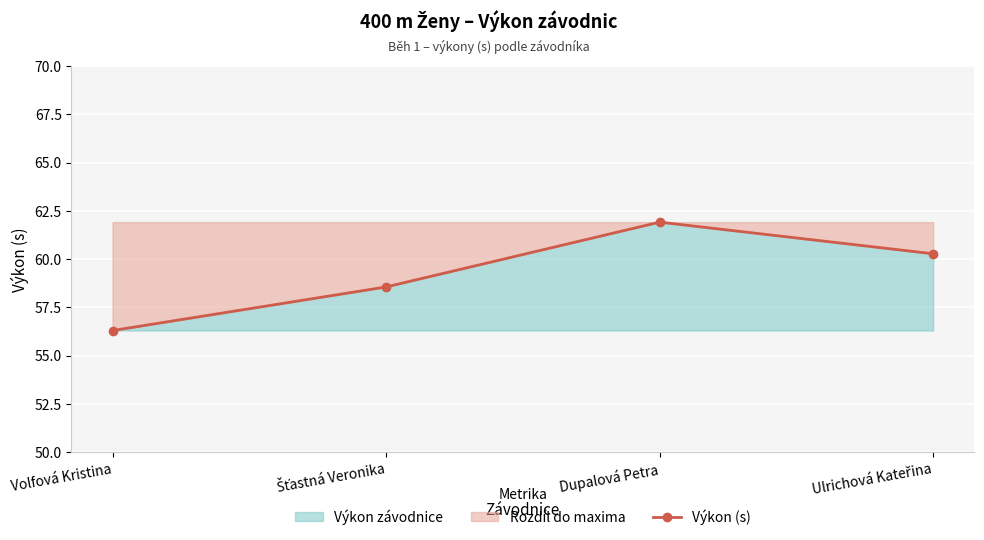

True or false: the data shows 61.9 at Dupalová Petra.

True